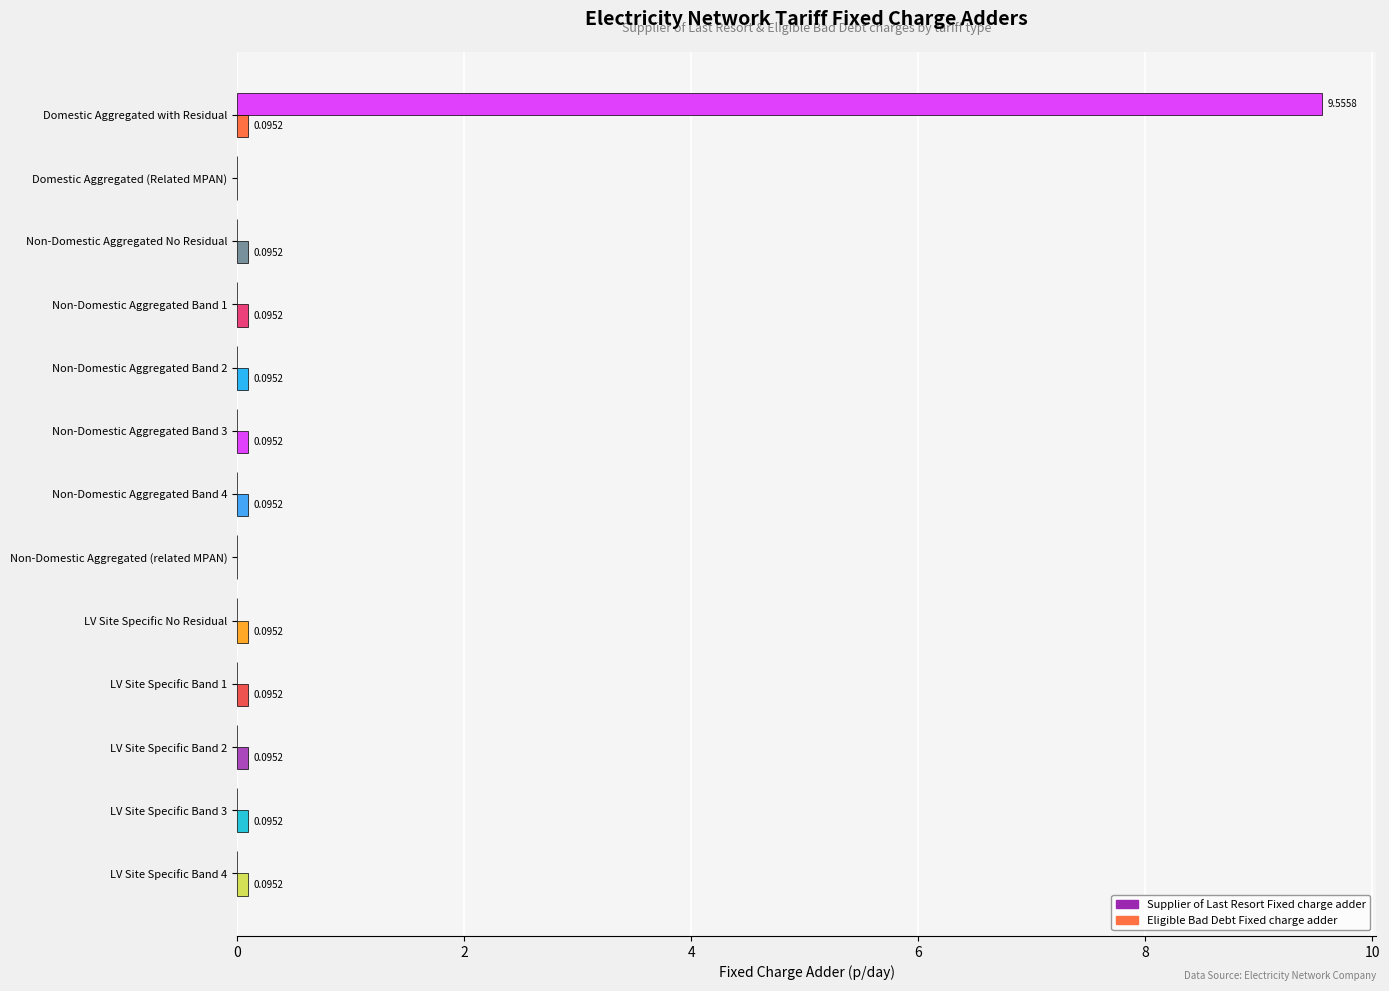

Count the number of categories in the chart.

13